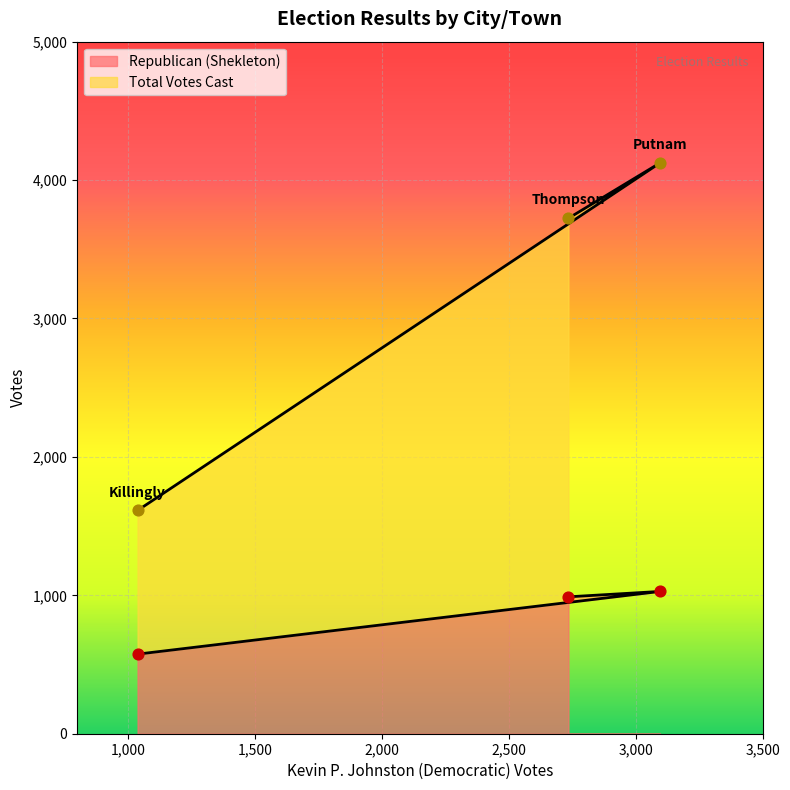

Which series contains the highest Y value?

Total Votes Cast